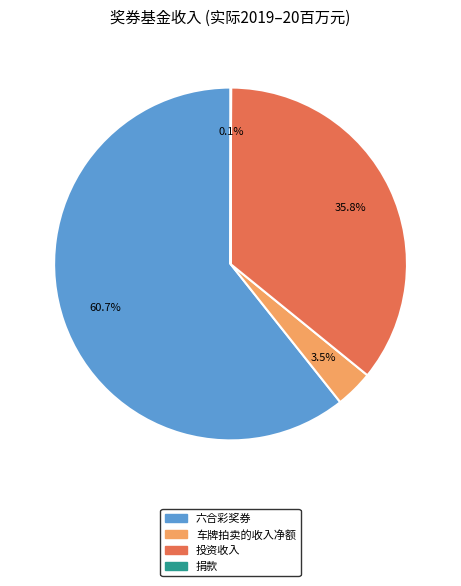

Is there any slice that represents more than half of the pie?

Yes